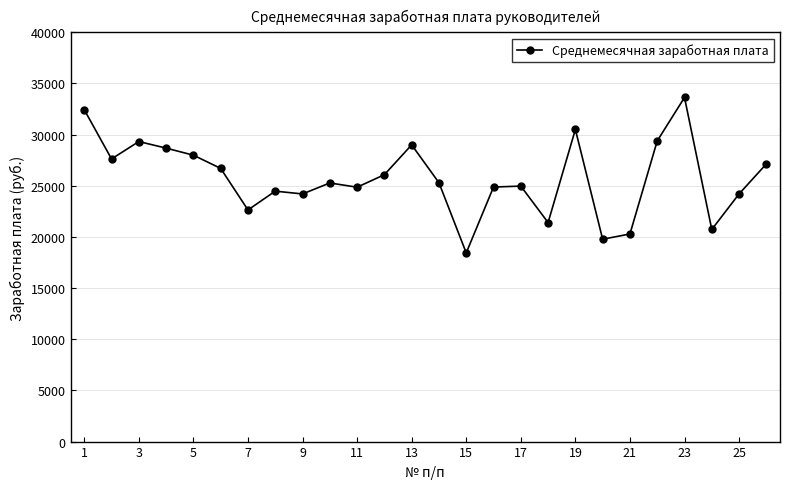

True or false: the data has more than 2 interior local peaks.

True